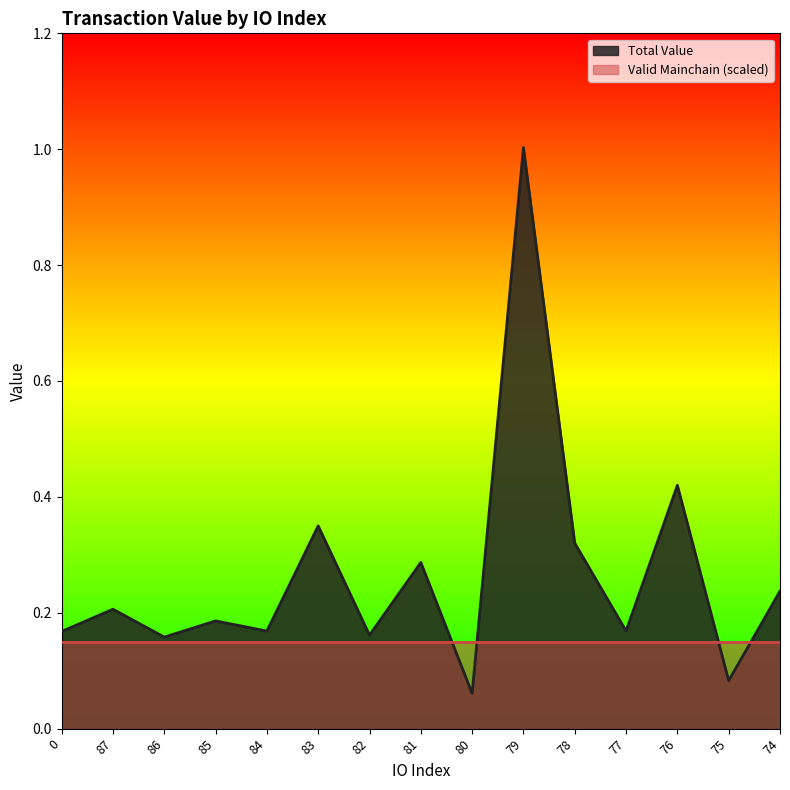

Where is the first local minimum?

86